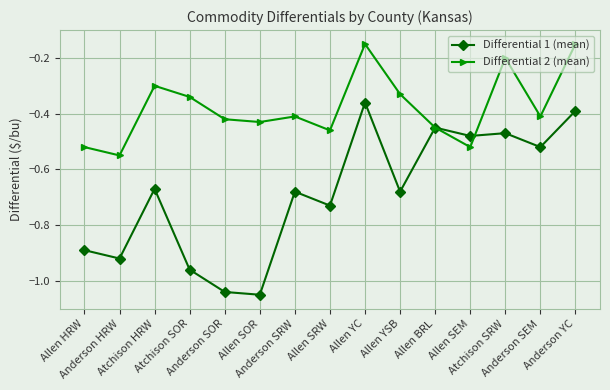

What is the label of the 8th point from the left?

Allen SRW